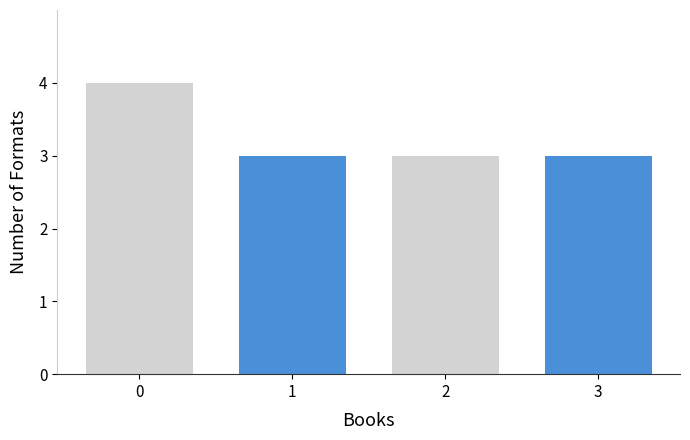

Are the bars horizontal?

No